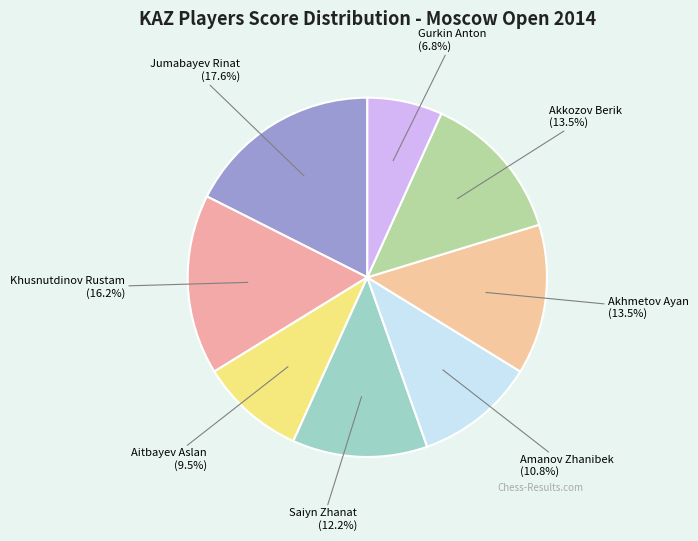

How many slices are in this pie chart?

8